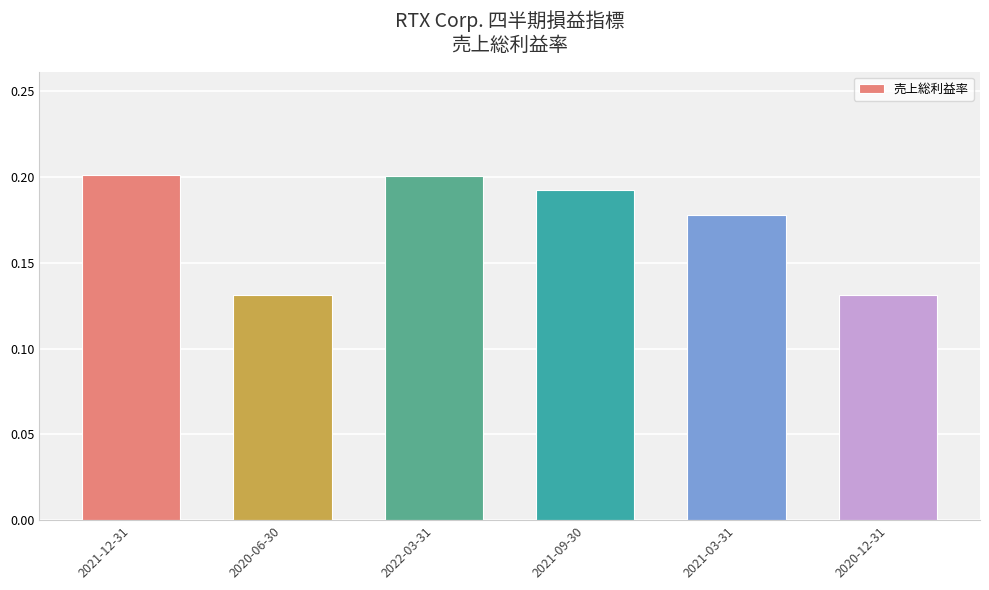

What is the sum of all values?

1.0